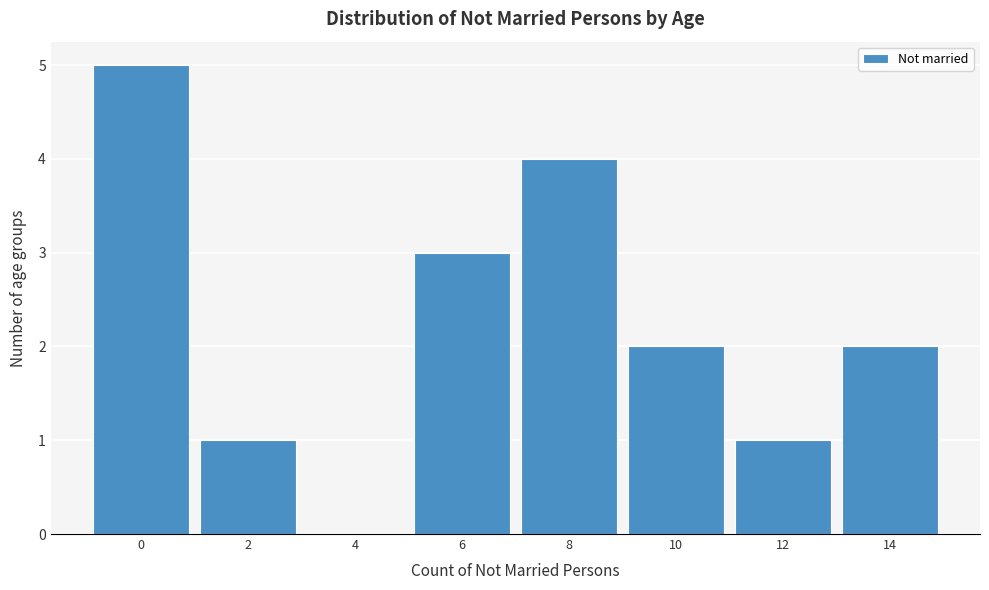

Reading right to left, list all the values displayed in this chart.

14=2	12=1	10=2	8=4	6=3	4=0	2=1	0=5